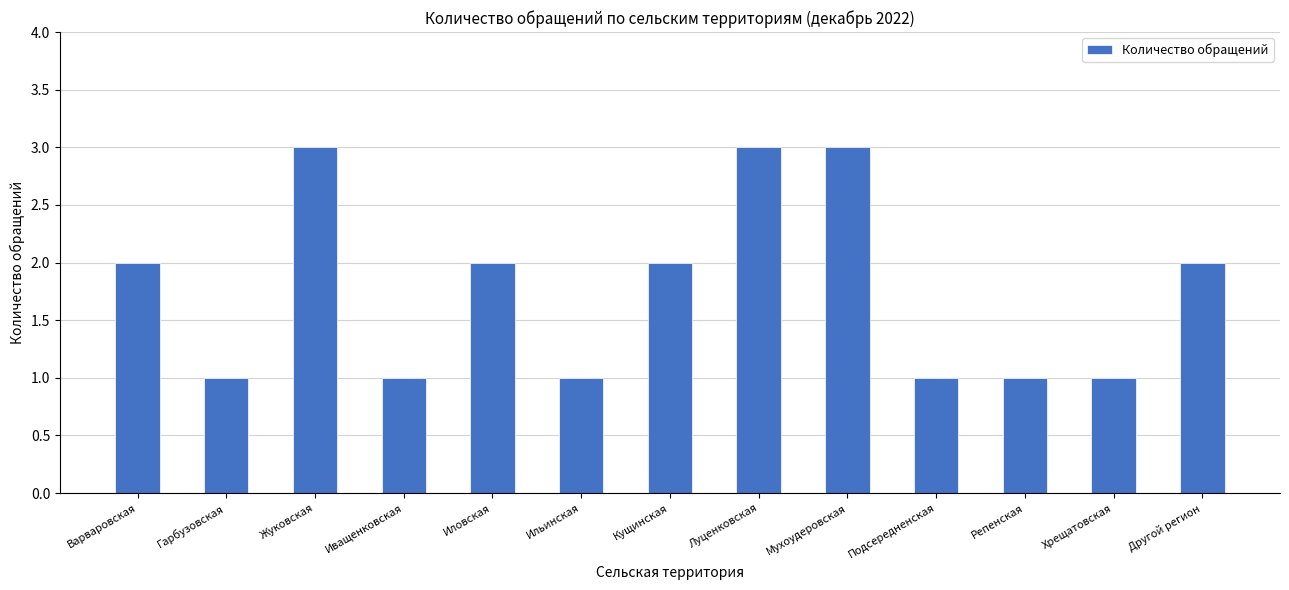

How many bars are there in total?

13